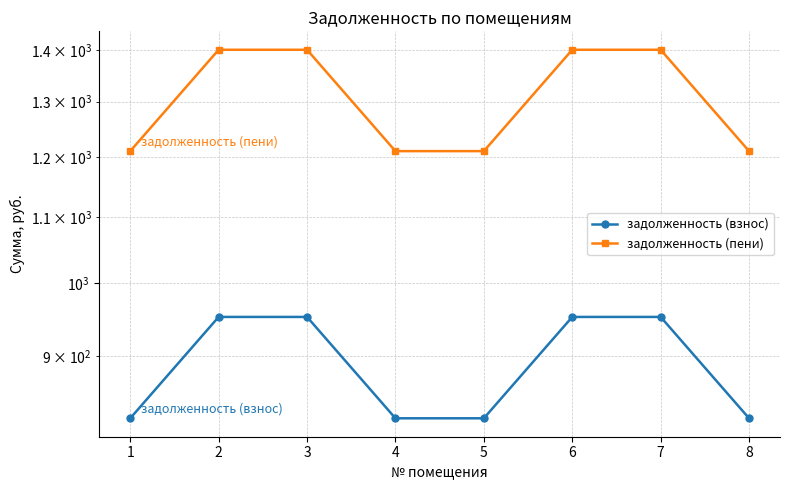

Where is задолженность (взнос) nearest to the value 888?

1